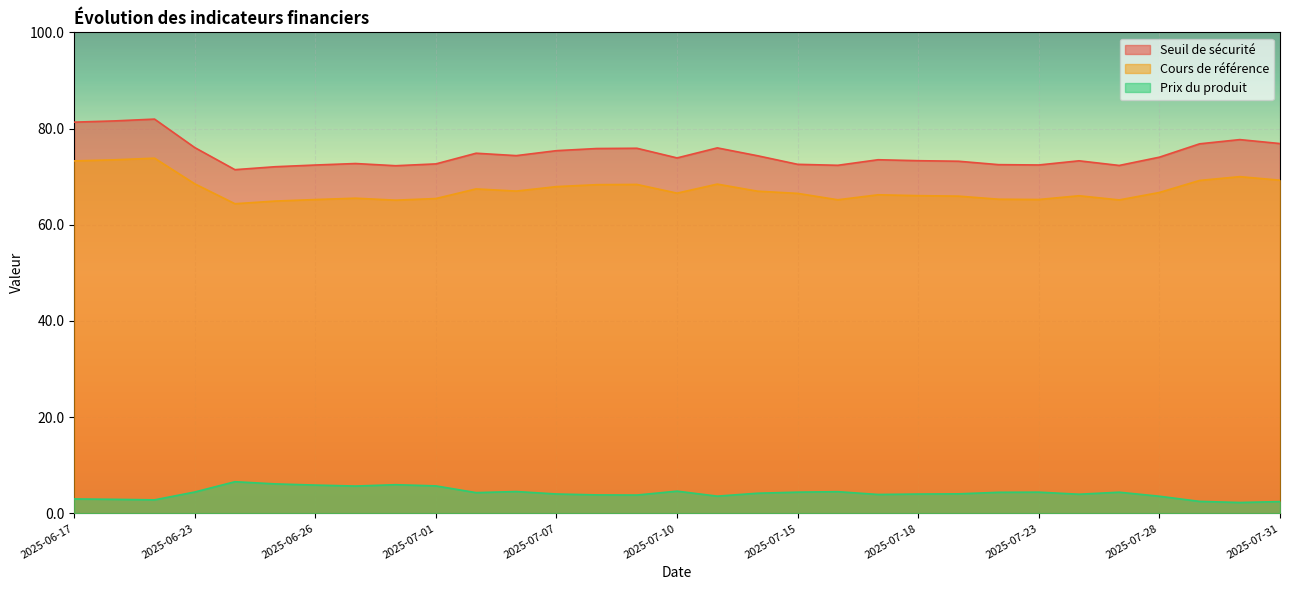

What is the difference between the highest and lowest values at 2025-06-17?

78.3